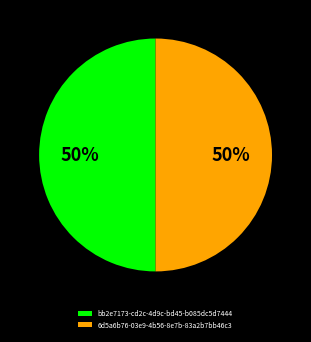

What is the ratio of the value at bb2e7173-cd2c-4d9c-bd45-b085dc5d7444 to the value at 6d5a6b76-03e9-4b56-8e7b-83a2b7bb46c3?

1.0